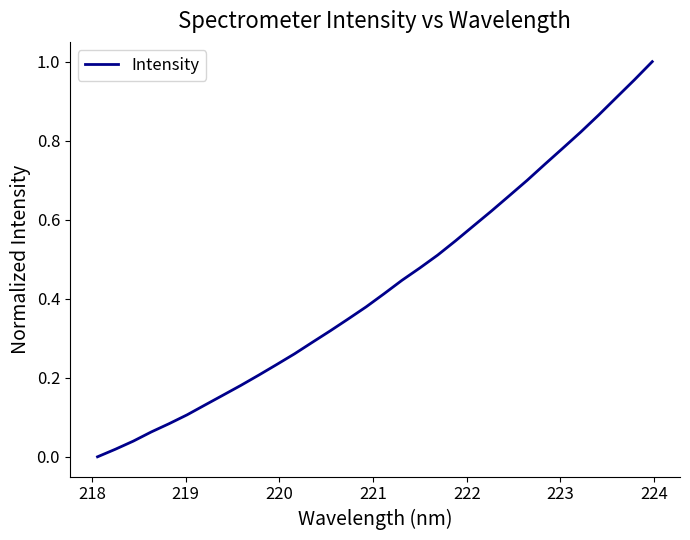

True or false: there are more than 1 points higher than both neighbors.

False